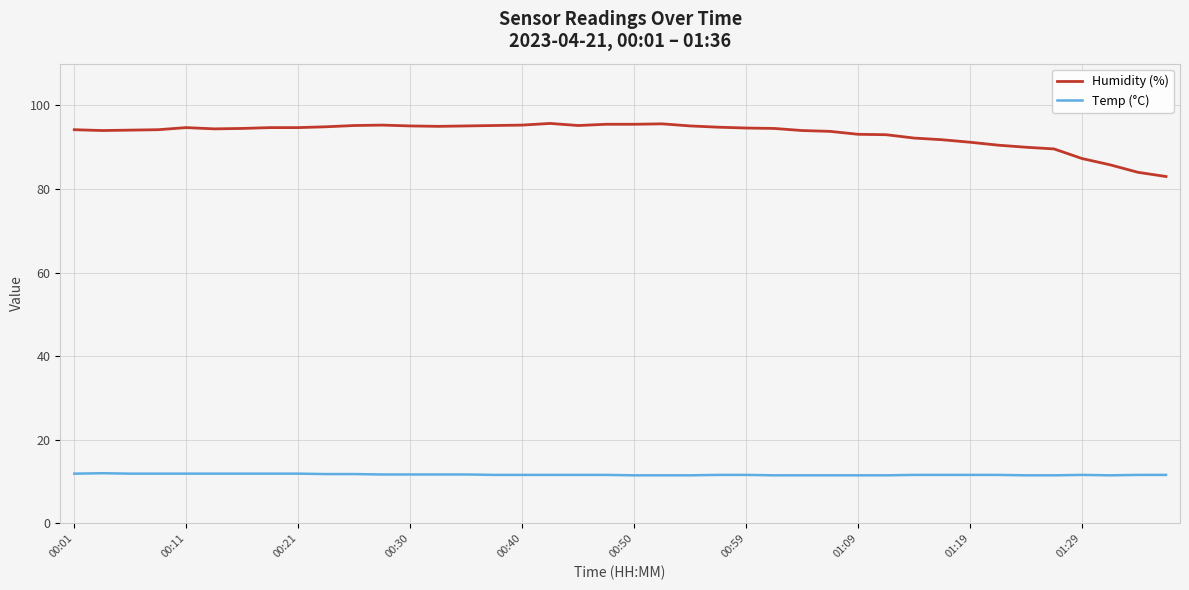

What is the difference between the maximum and minimum values in the Humidity (%) series?

12.7